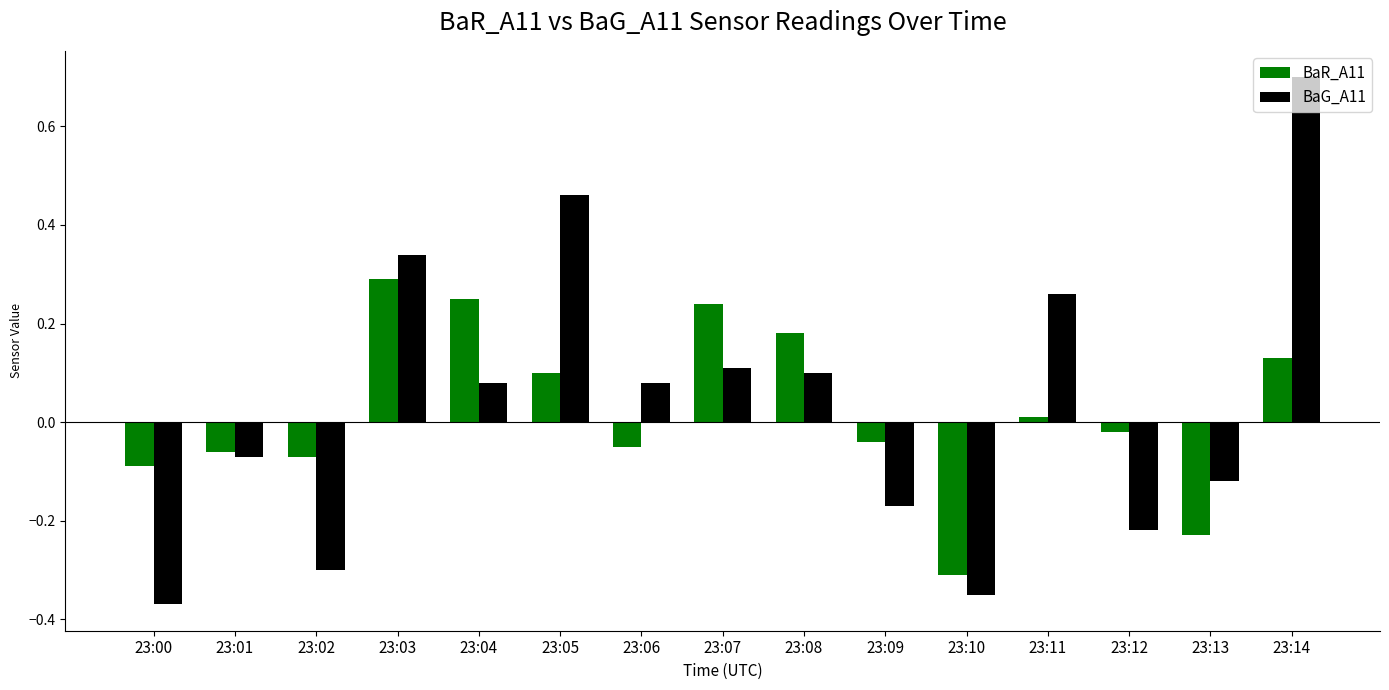

The value of BaG_A11 at 23:09 is -0.3. True or false?

False